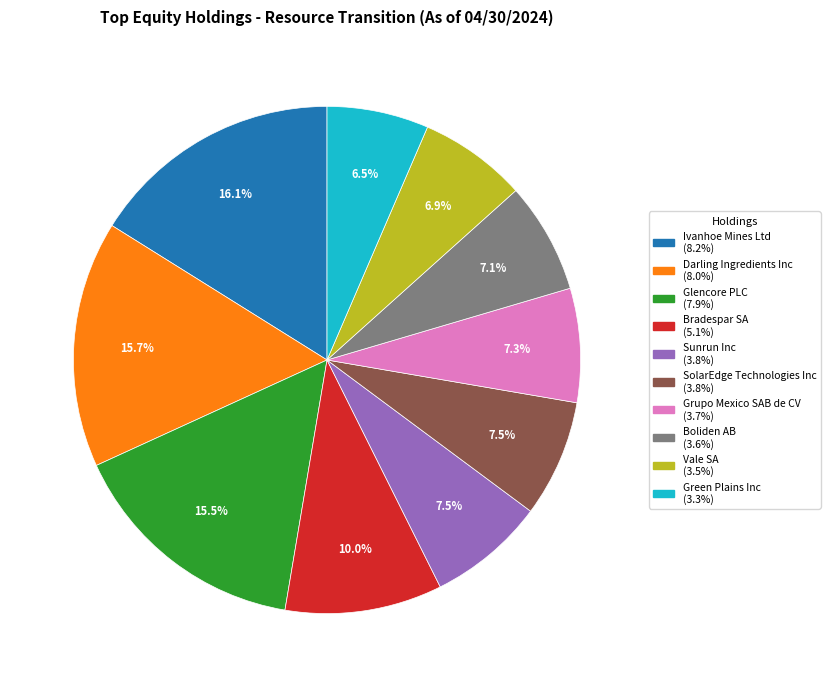

True or false: Bradespar SA accounts for 18% of the total.

False